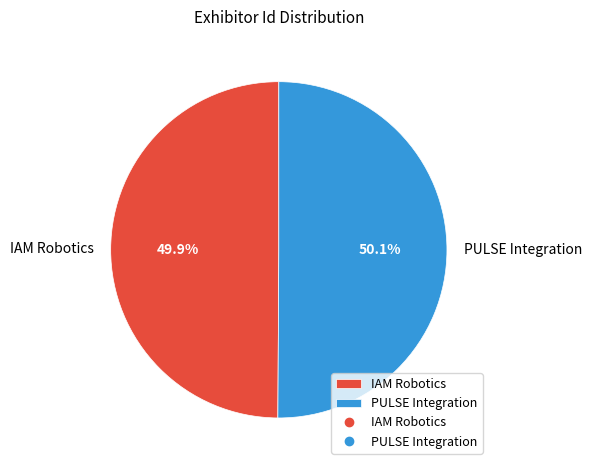

To the nearest percent, what is the combined percentage of IAM Robotics and PULSE Integration?

100%